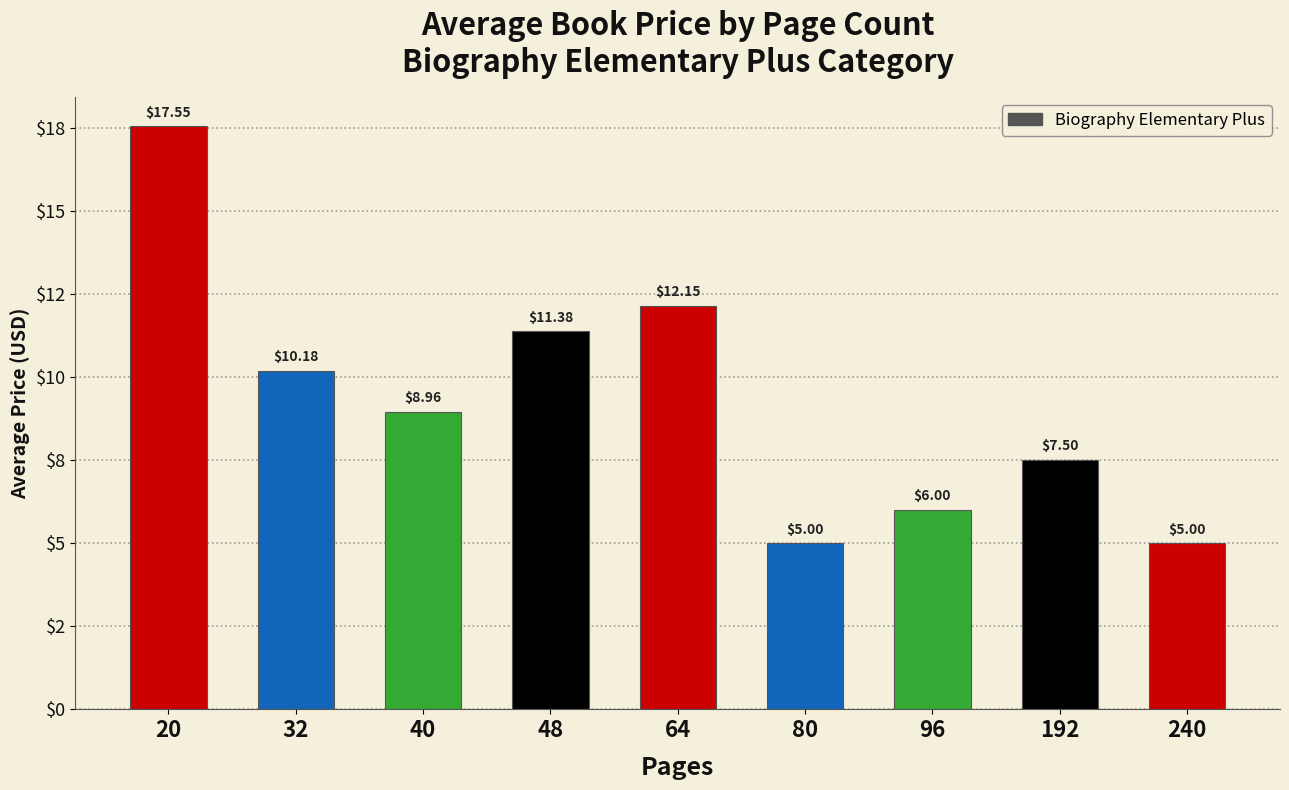

What is the difference between the second highest and second lowest values?

7.2